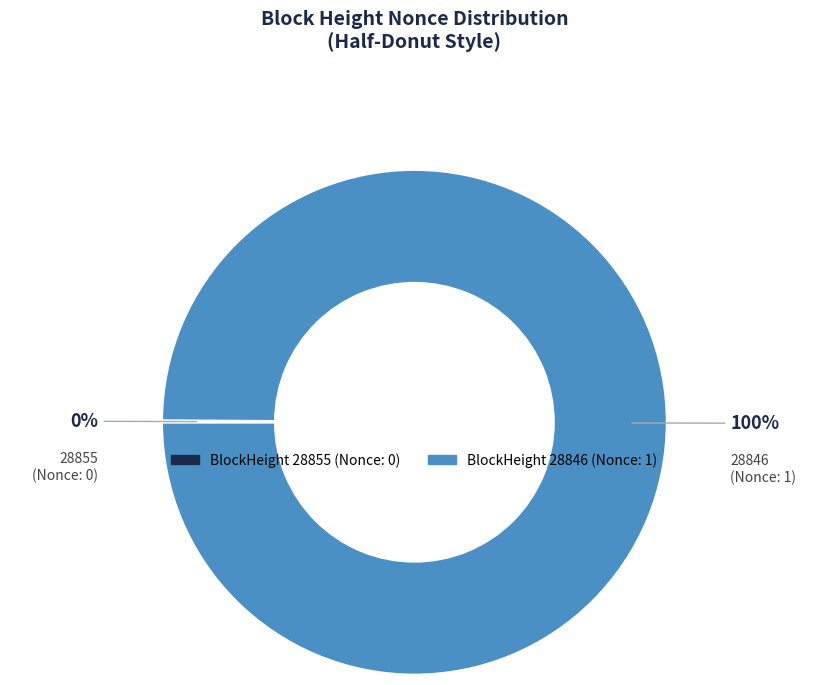

To the nearest percent, what is the difference between the largest and smallest slice percentages?

100%